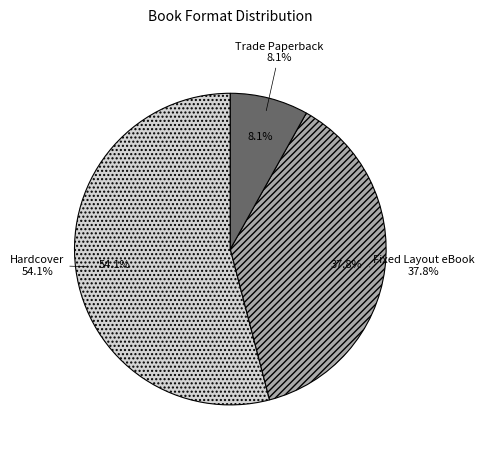

How much of the chart is everything except Trade Paperback?

91.9%